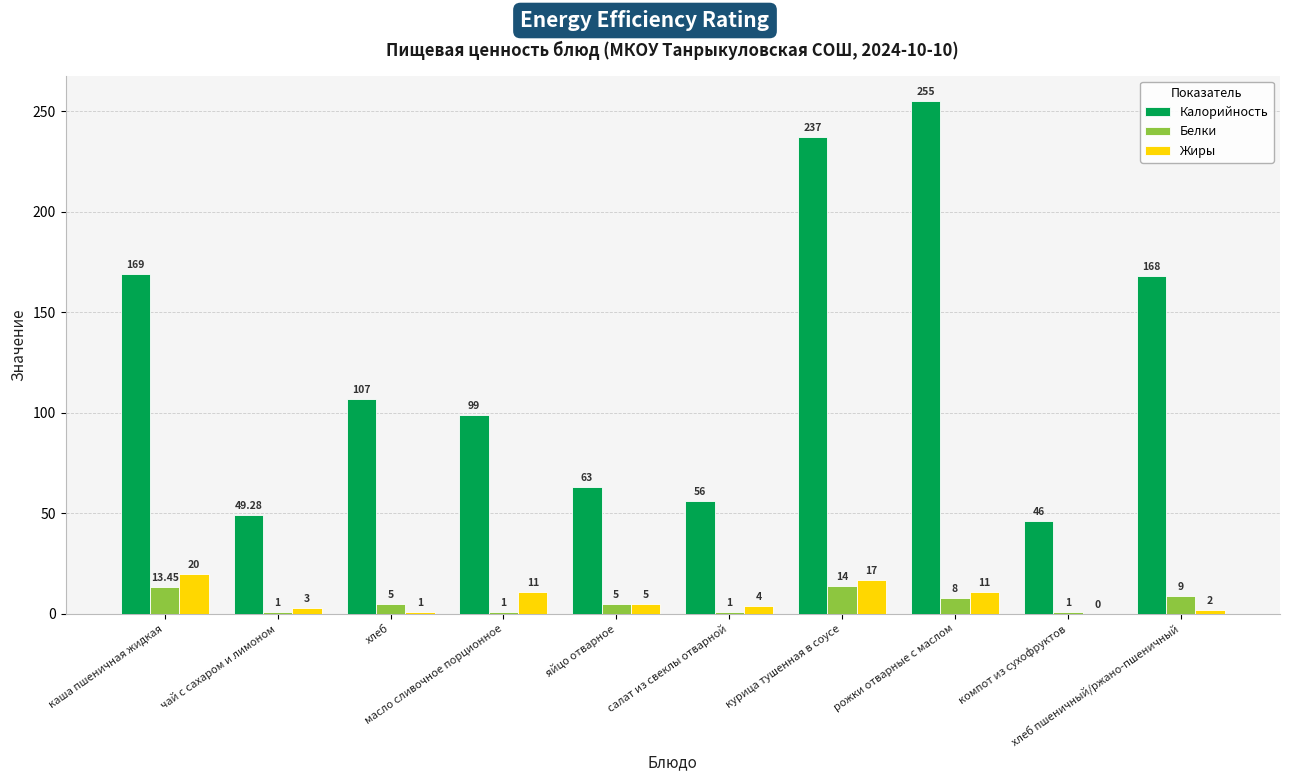

What is the maximum value for Калорийность?

255.0